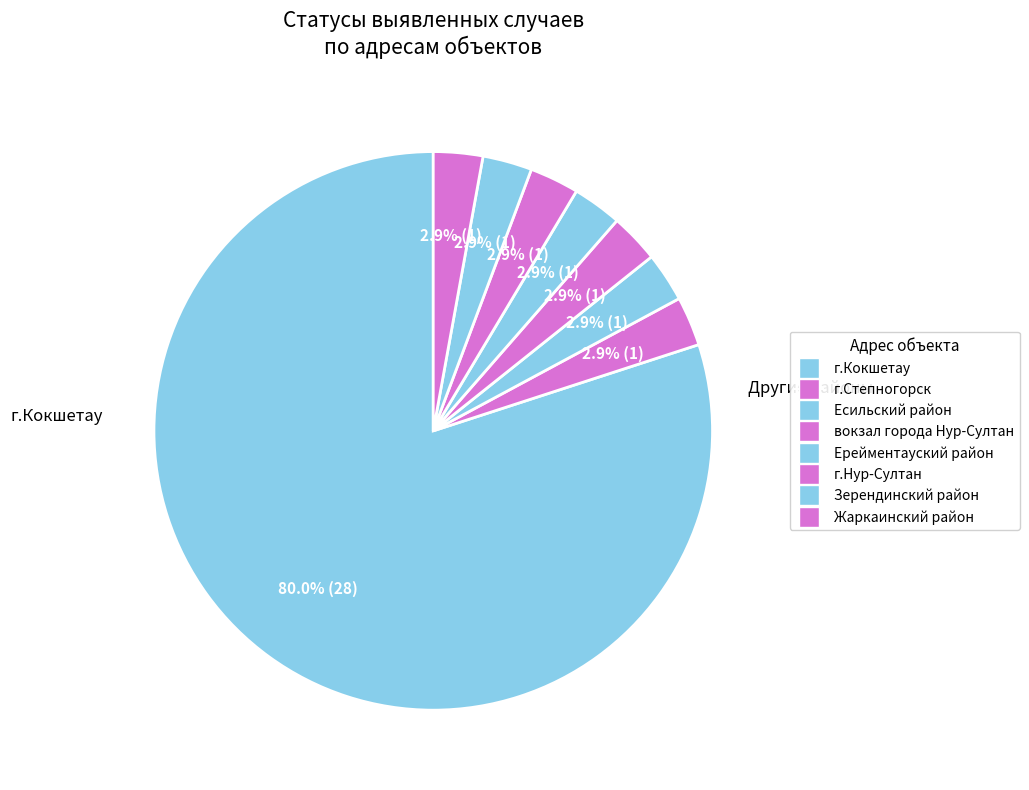

Count the number of slices in the pie.

8